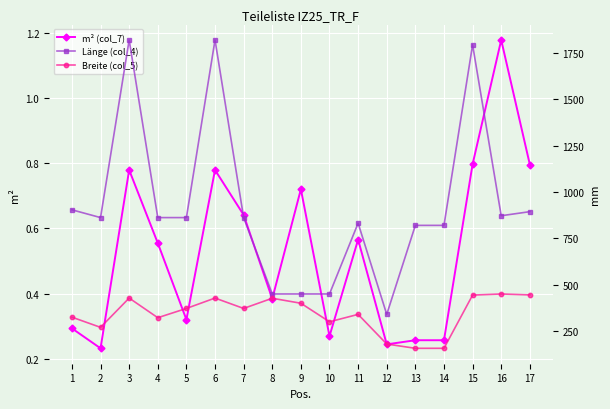

List the labels in order of m² (col_7) value, smallest first.

2, 12, 13, 14, 10, 1, 5, 8, 4, 11, 7, 9, 3, 6, 17, 15, 16